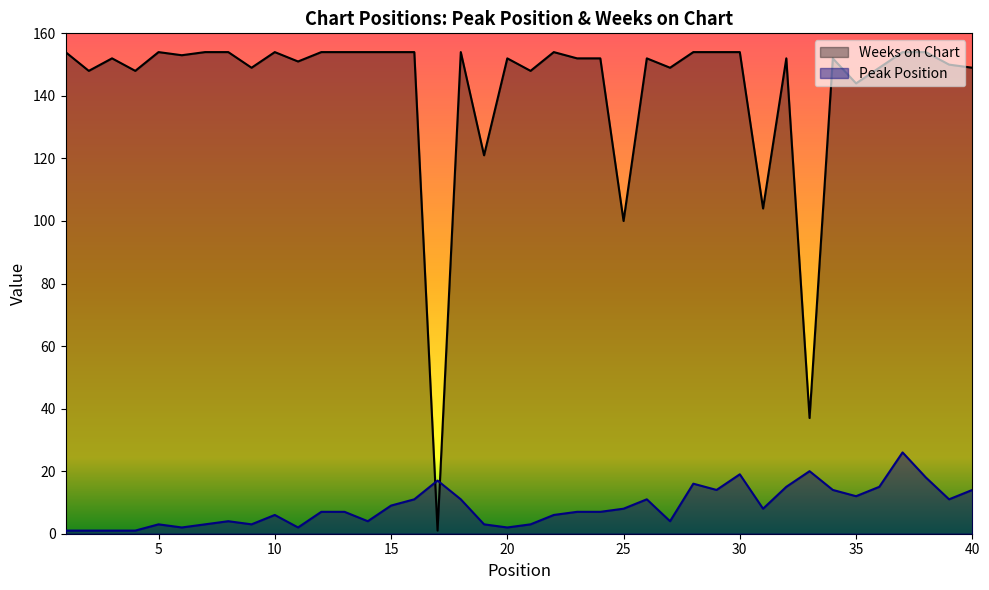

What is the total value across all series at 16?

165